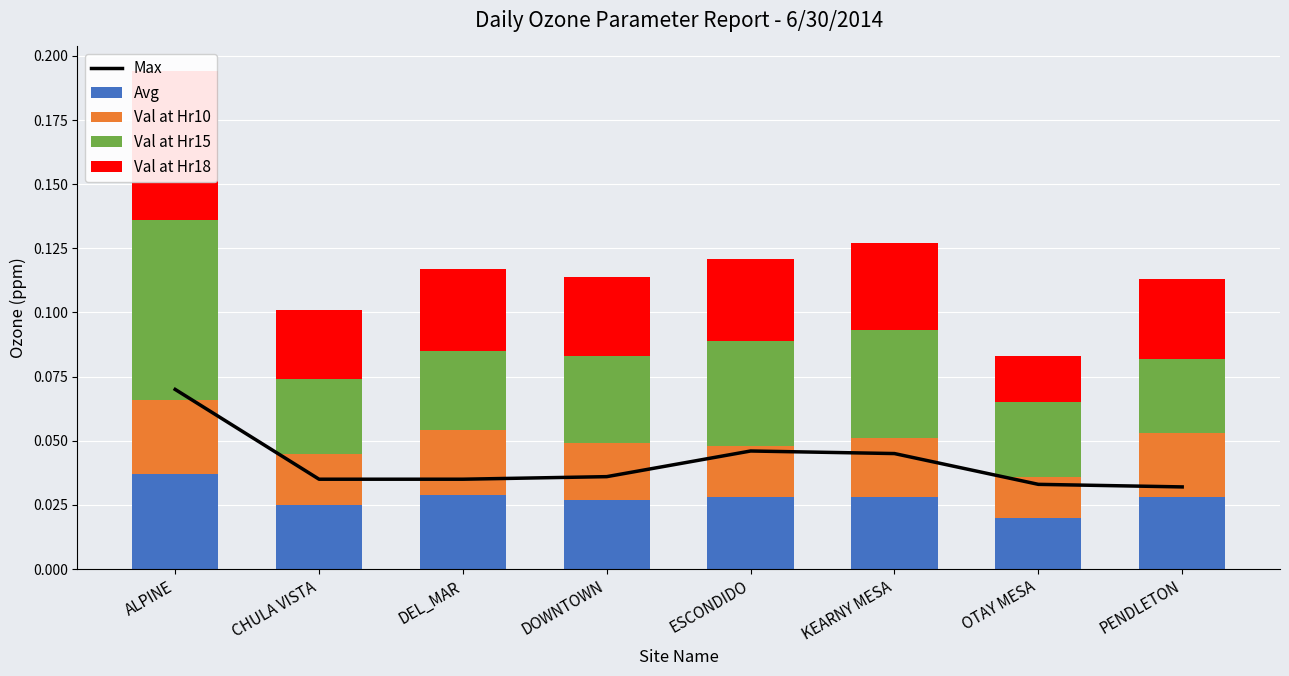

Rank the categories by Val at Hr10 value from highest to lowest.

ALPINE, DEL_MAR, PENDLETON, KEARNY MESA, DOWNTOWN, CHULA VISTA, ESCONDIDO, OTAY MESA